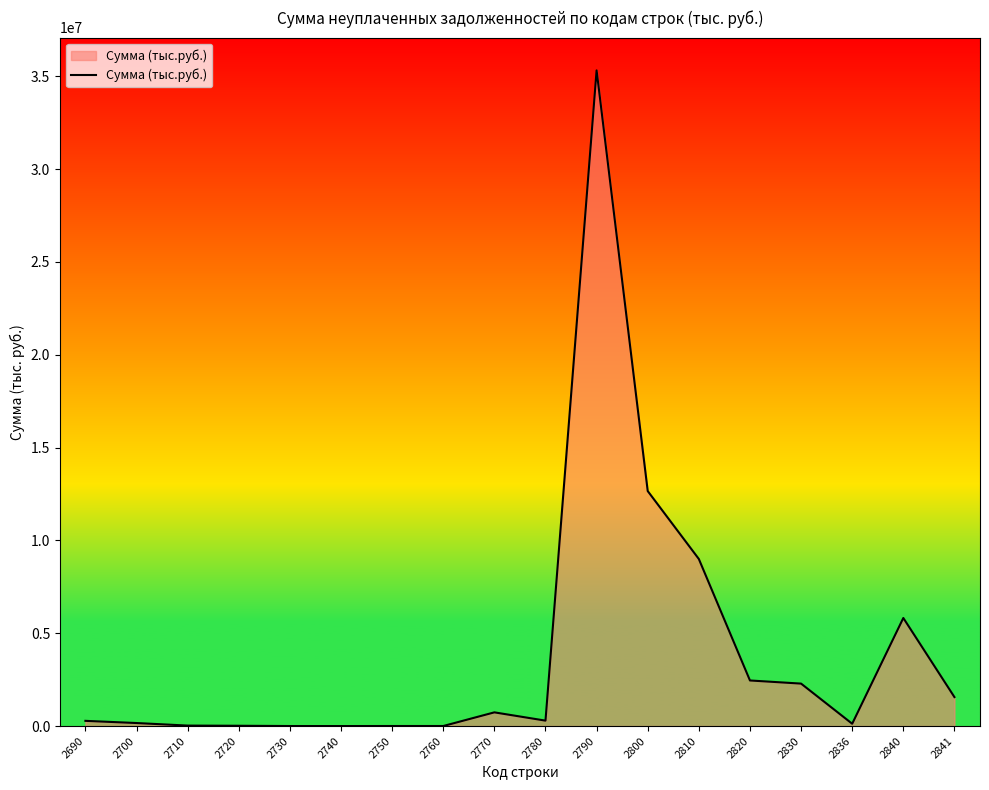

What is the change in value from 2800 to 2810?

-3659976